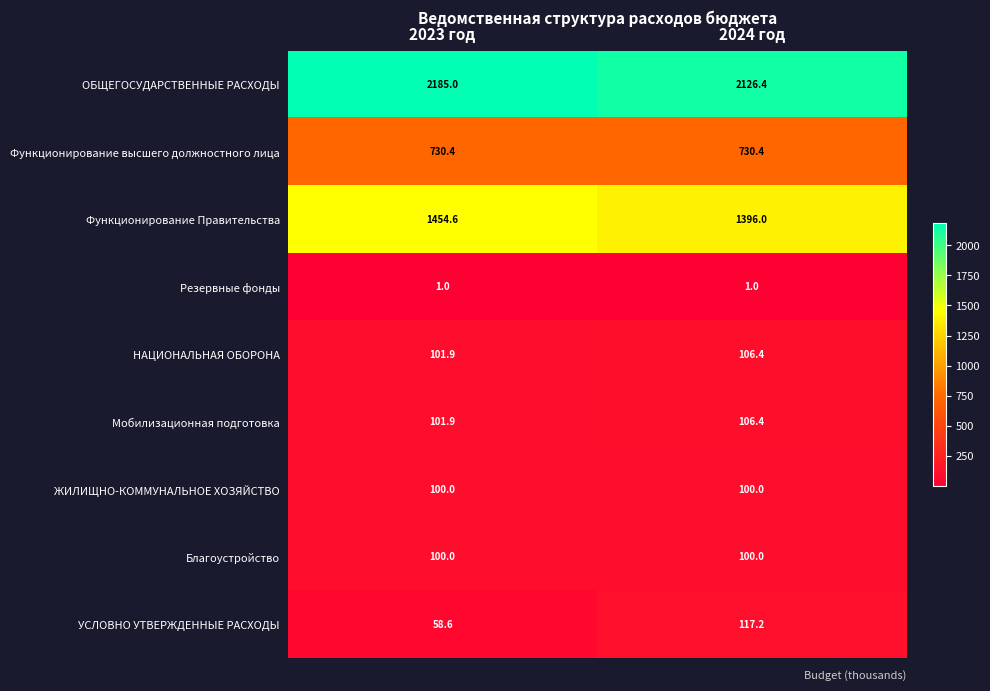

Count the number of categories in the chart.

2